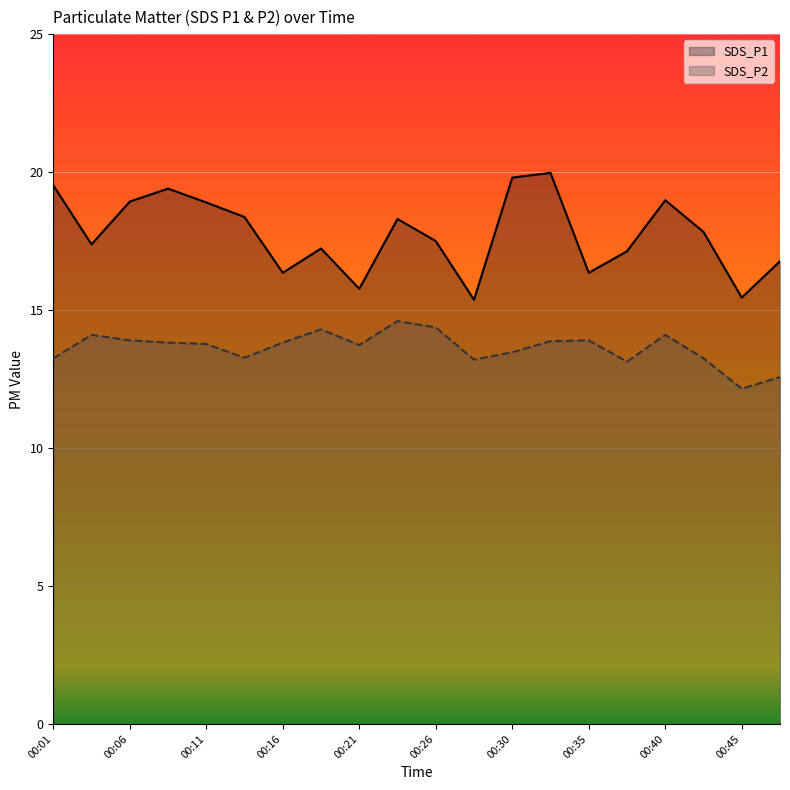

How many data points in SDS_P1 are above 17?

14